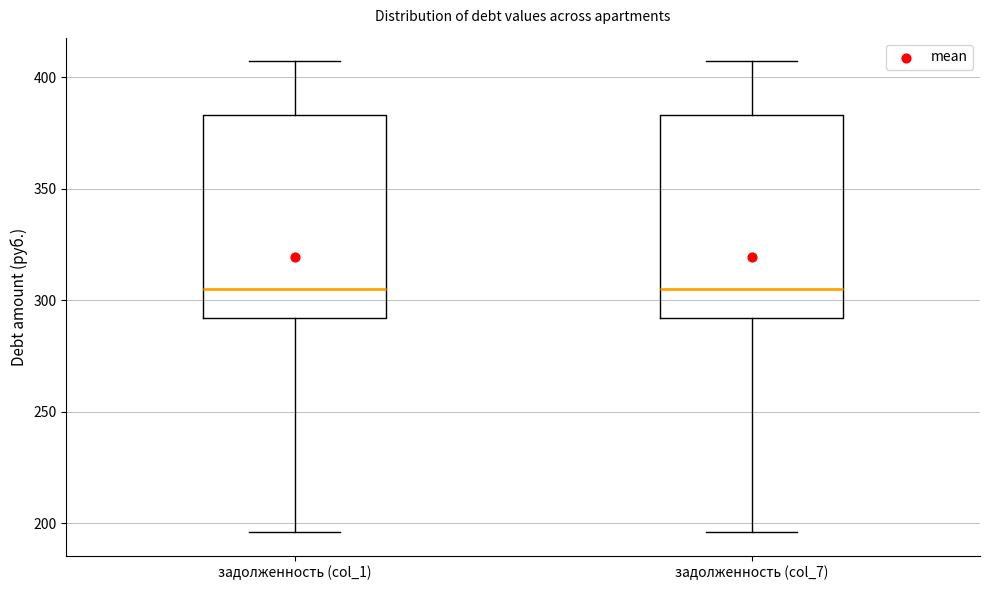

Reading left to right, transcribe this box plot: for each box, give where its median line is, the range the box spans, and where its two whiskers end, as read against the y-axis. The values are not printed on the chart, so give them approximately, as read against the axis.

задолженность (col_1): median 305, box 290 to 385, whiskers 195 to 405
задолженность (col_7): median 305, box 290 to 385, whiskers 195 to 405